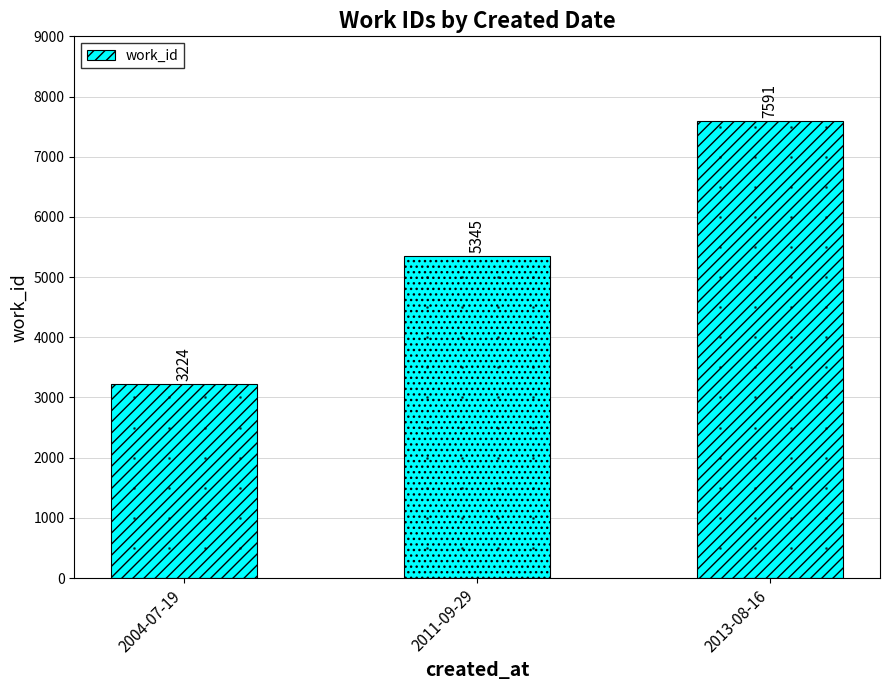

Reading left to right, transcribe all the data shown in this chart.

3224	5345	7591